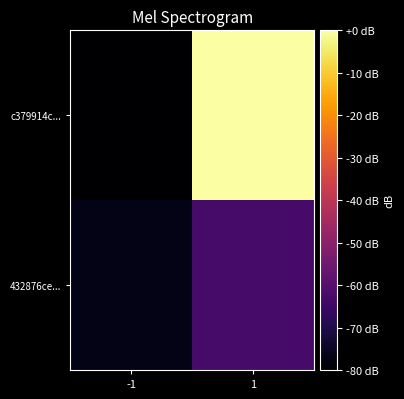

At which category does the chart reach its minimum across all series?

-1